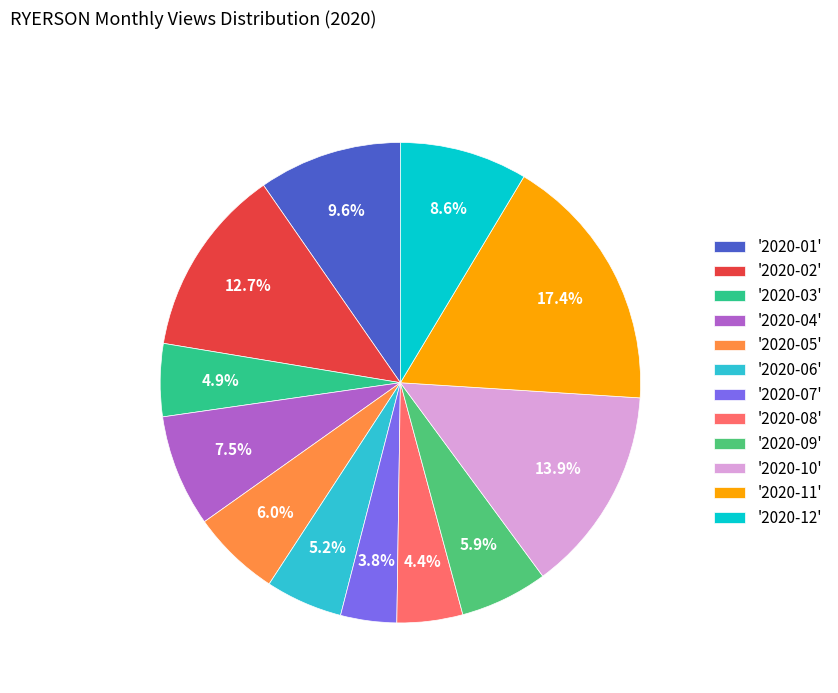

How many segments does this pie chart have?

12